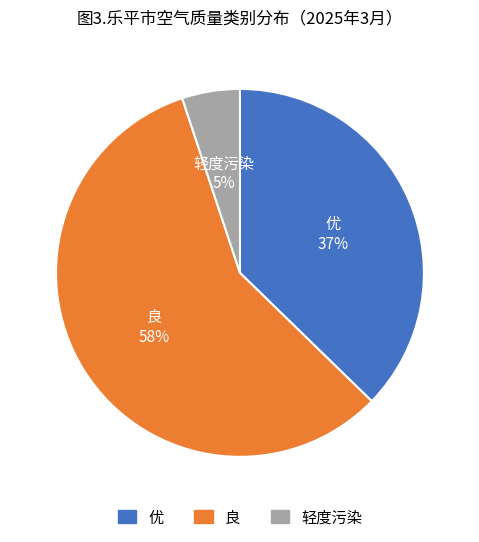

Rank the categories by value from lowest to highest.

轻度污染, 优, 良